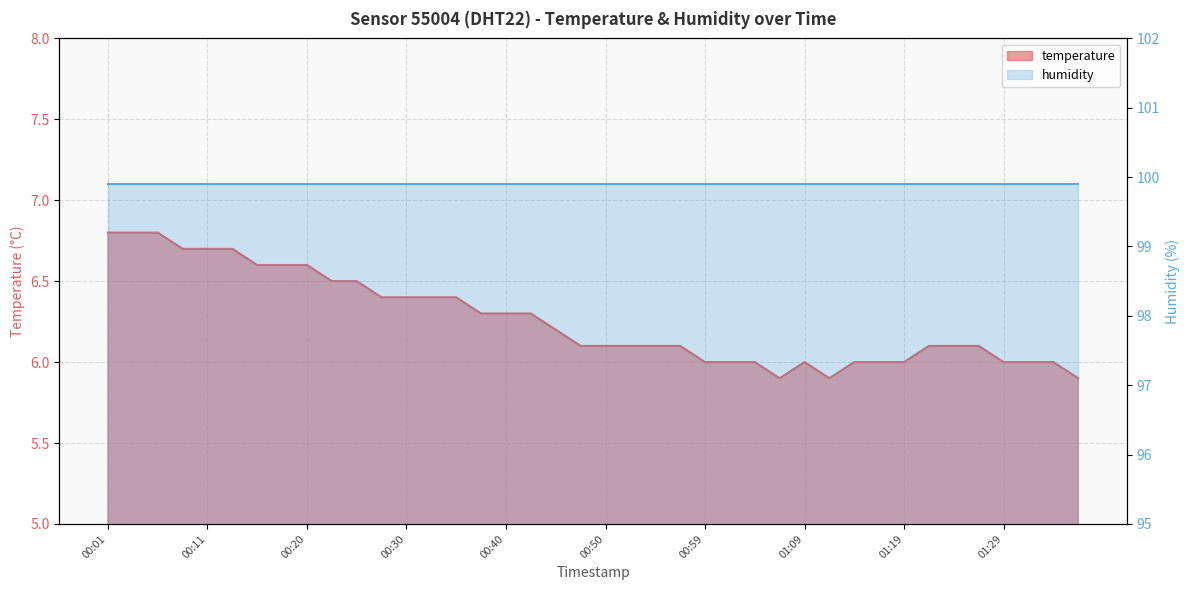

Where does the data first go above 6?

00:01